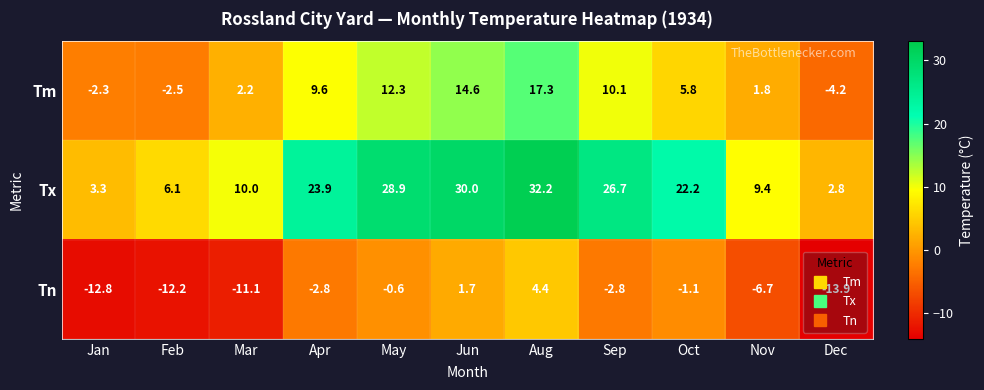

What is the spread (max minus min) of values at Nov?

16.1